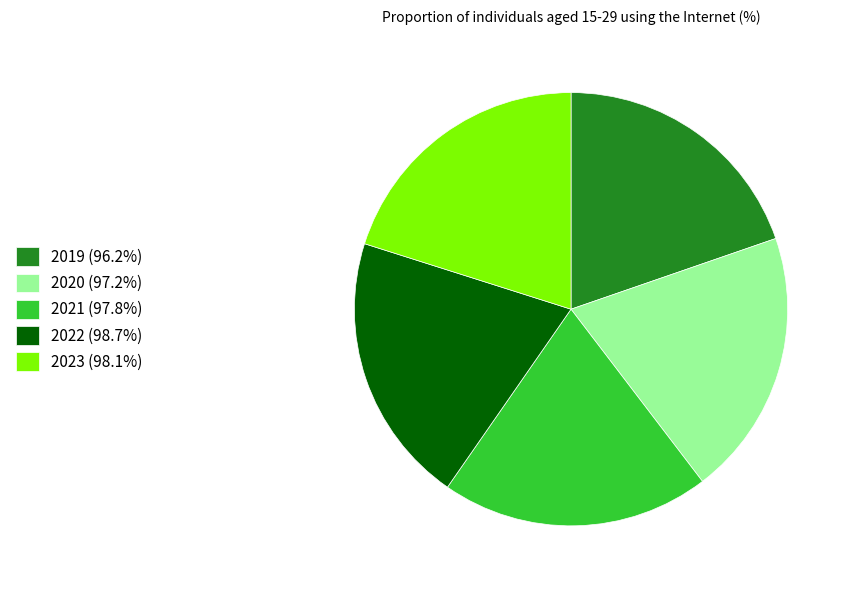

Is there a majority slice in this chart?

No